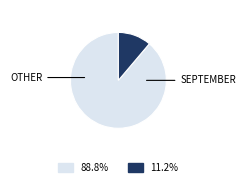

Is there a majority slice in this chart?

Yes